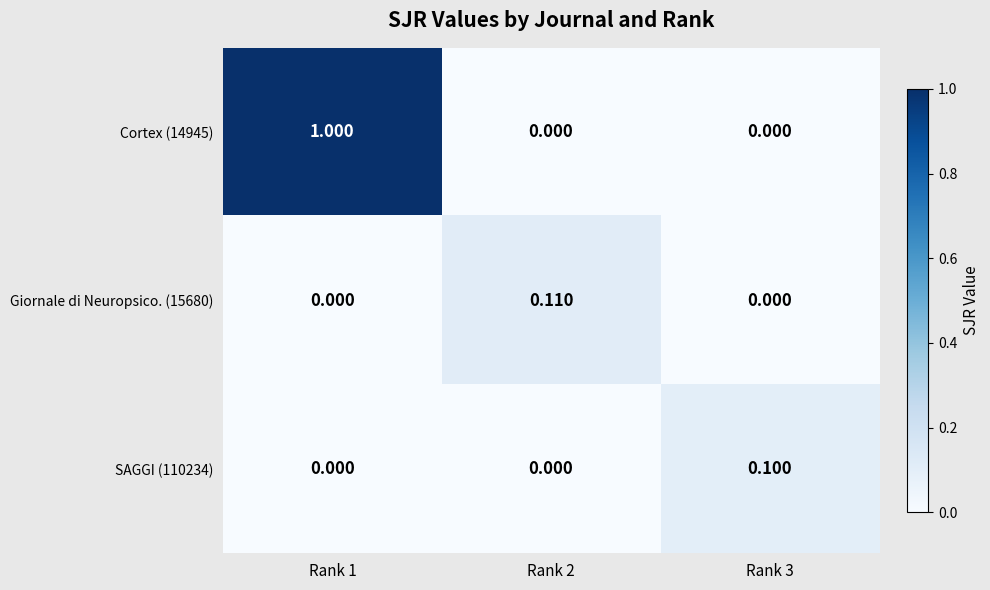

List the series in order of their peak value, lowest first.

SAGGI (110234), Giornale di Neuropsico. (15680), Cortex (14945)